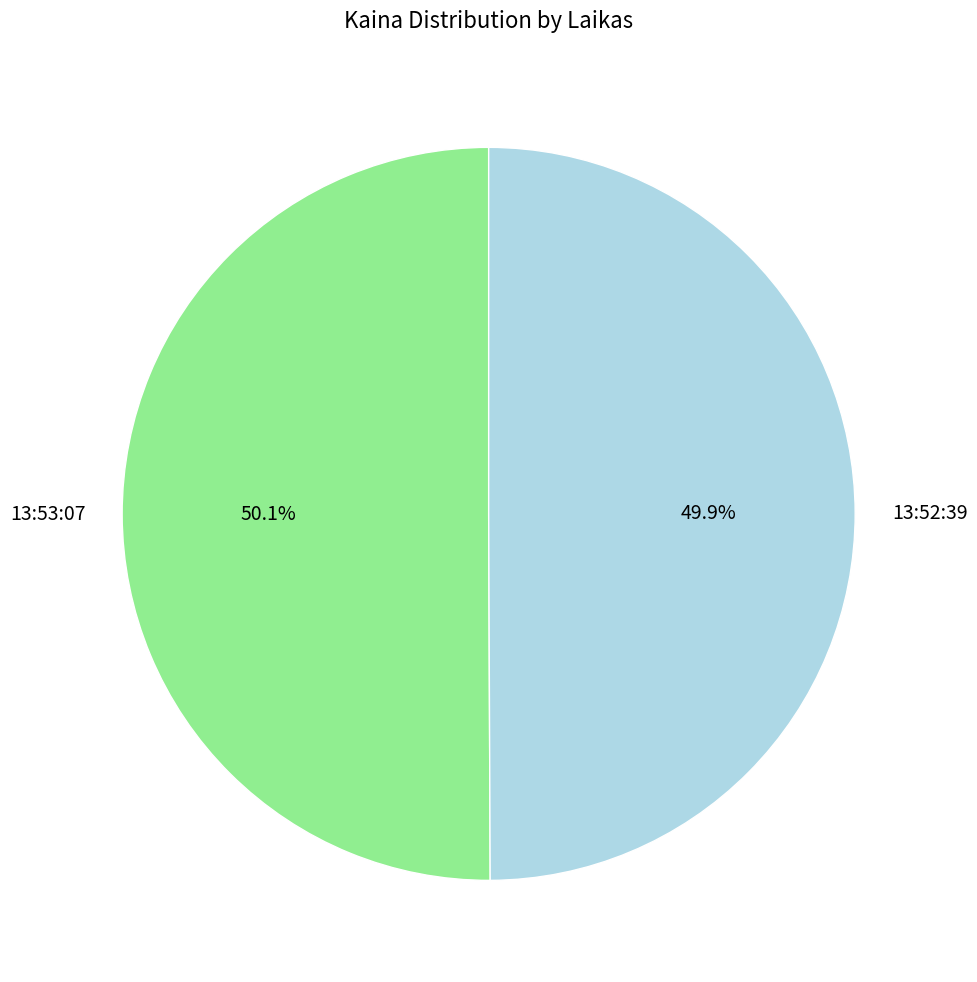

How much of the chart is everything except 13:52:39?

50.1%